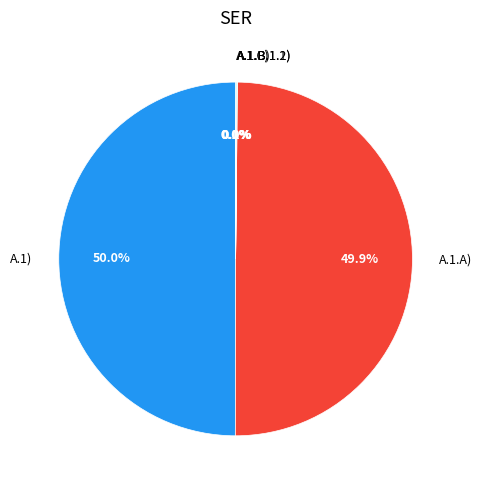

What percentage do A.1) and A.1.A) together represent?

99.8%